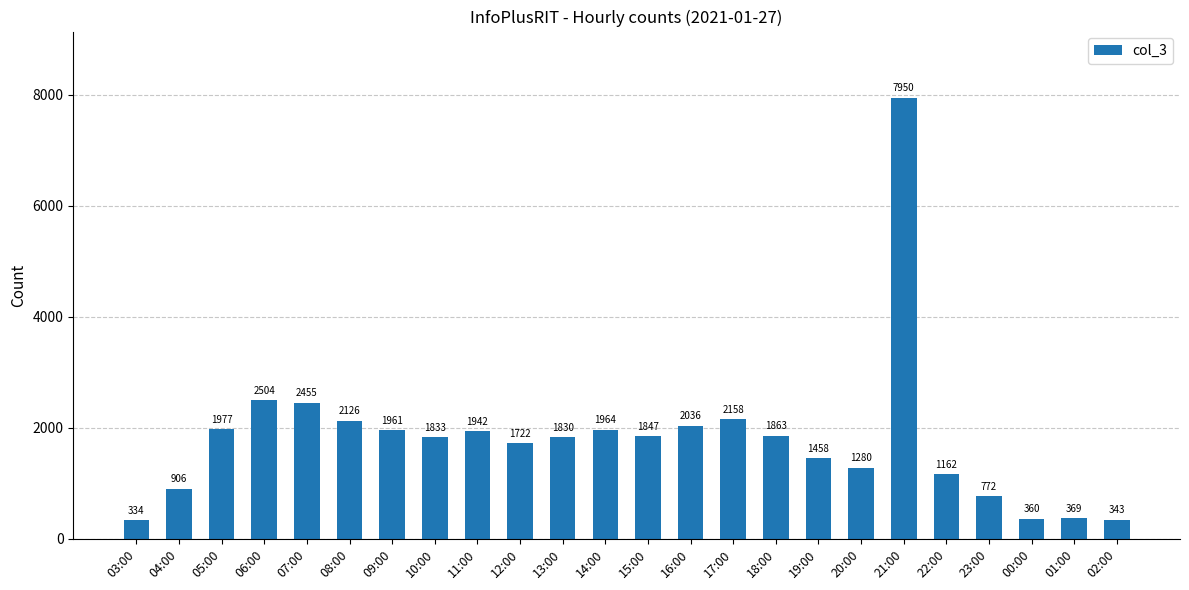

Which has a higher value, 19:00 or 08:00?

08:00